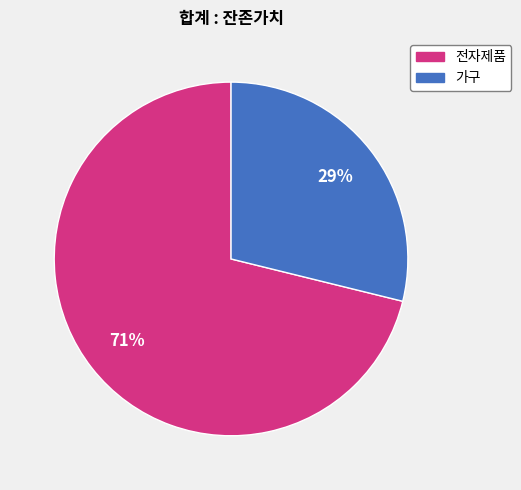

What is the smallest slice in the pie chart?

가구